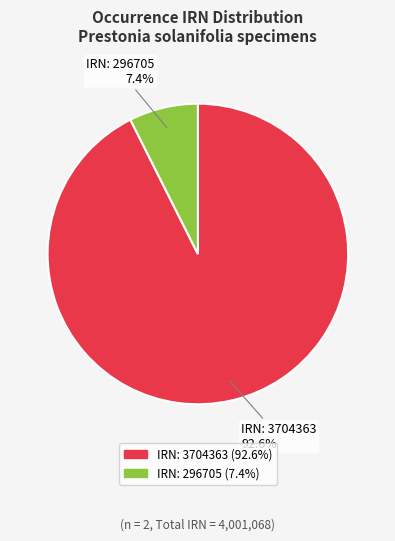

Approximately how many times larger is the value at IRN: 3704363 compared to IRN: 296705?

12.5